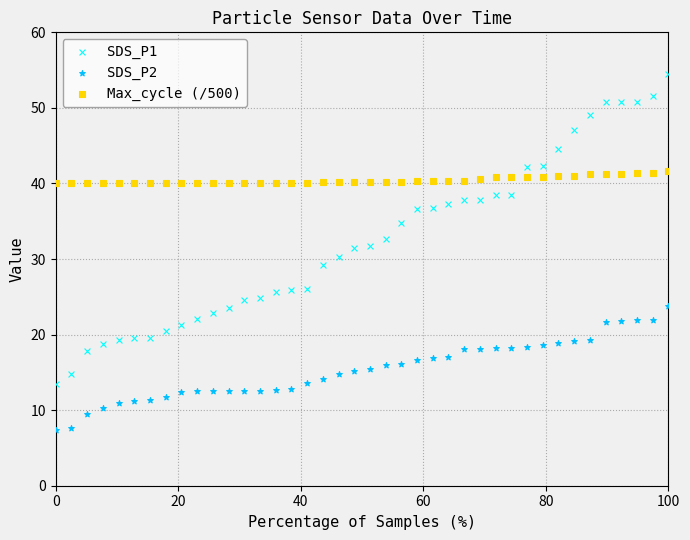

Across all data points, what is the range of Y values (max minus min)?

47.0